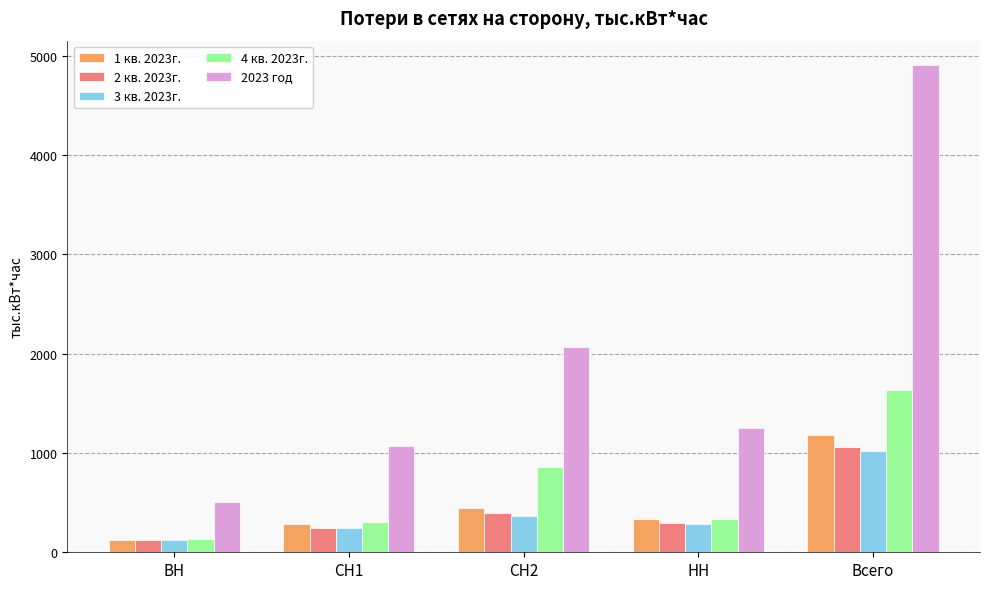

Where does the 1 кв. 2023г. series first go above 338?

СН2